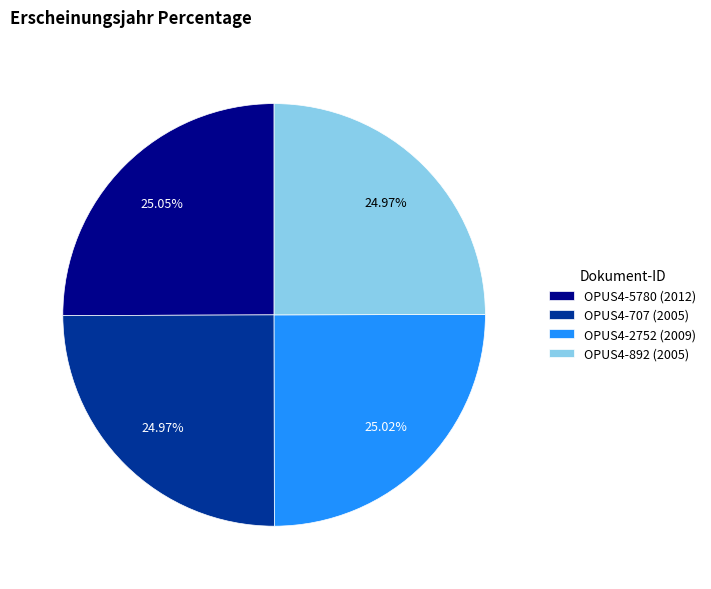

How many segments does this pie chart have?

4